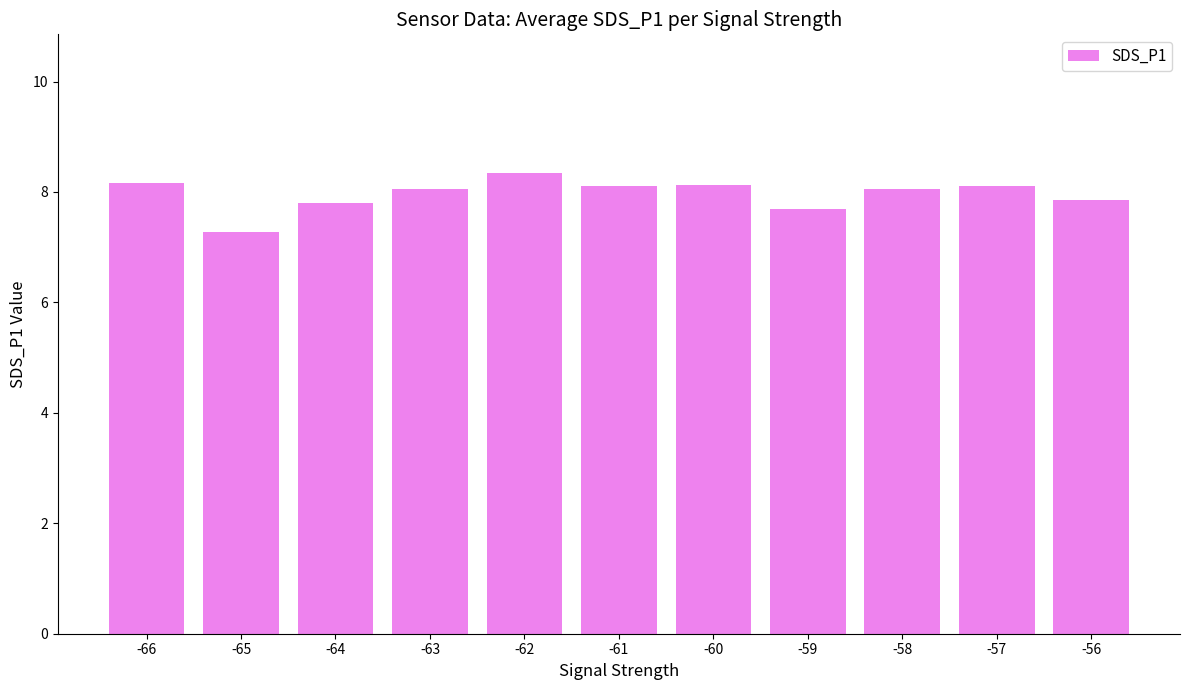

Does the chart contain stacked bars?

No